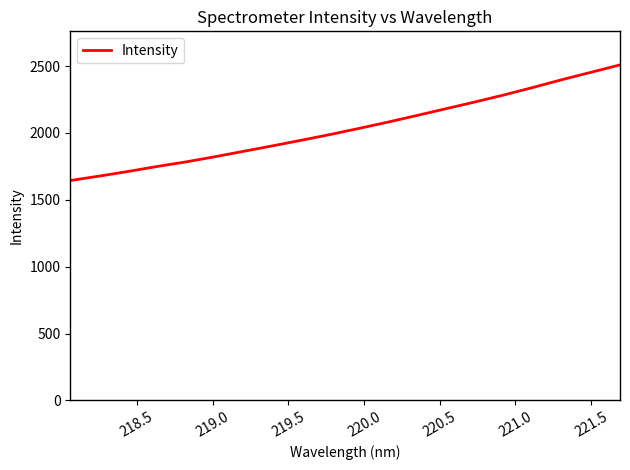

What is the smallest value displayed?

1643.9